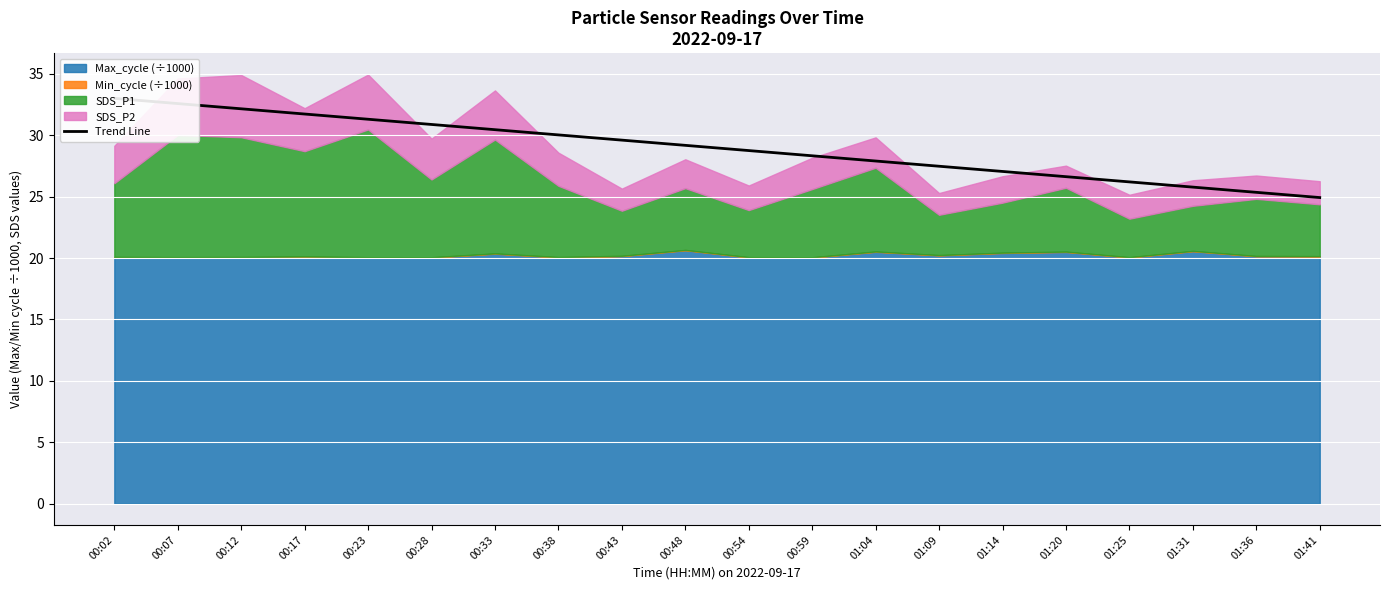

True or false: the data shows 14.1 at 01:04.

False